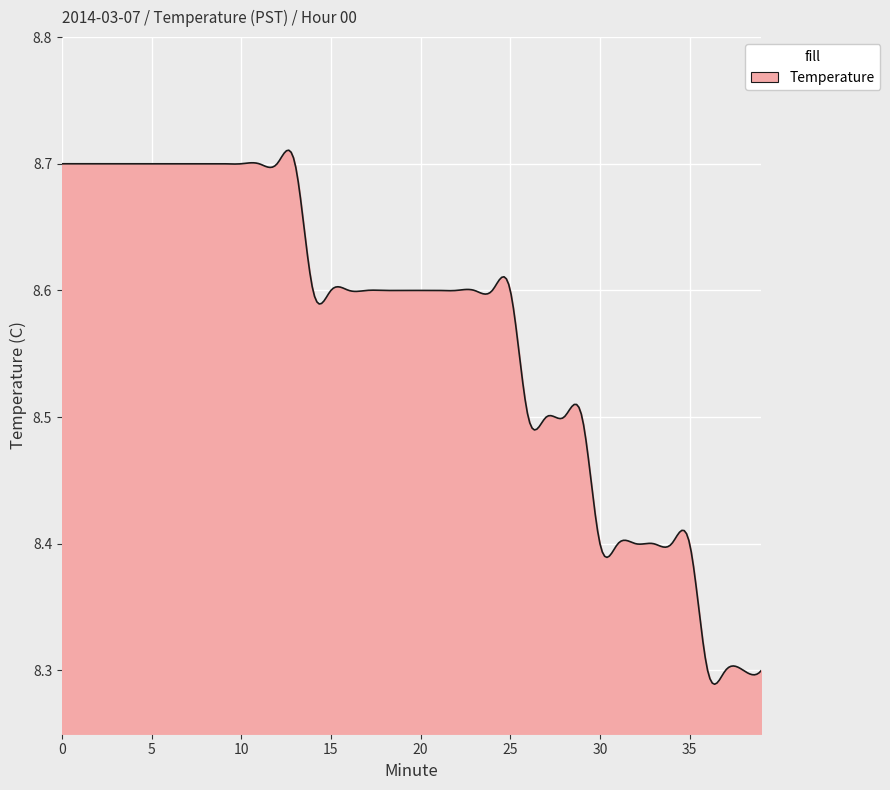

Rank the categories by value from highest to lowest.

0, 1, 2, 3, 4, 5, 6, 7, 8, 9, 10, 11, 12, 13, 14, 15, 16, 17, 18, 19, 20, 21, 22, 23, 24, 25, 26, 27, 28, 29, 30, 31, 32, 33, 34, 35, 36, 37, 38, 39